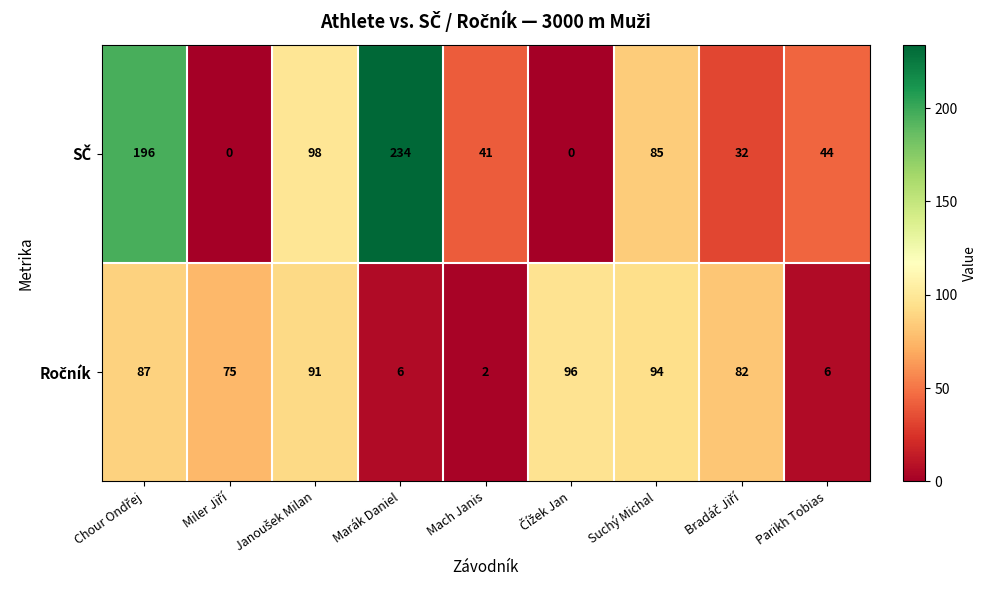

What is the total value across all series at Marák Daniel?

240